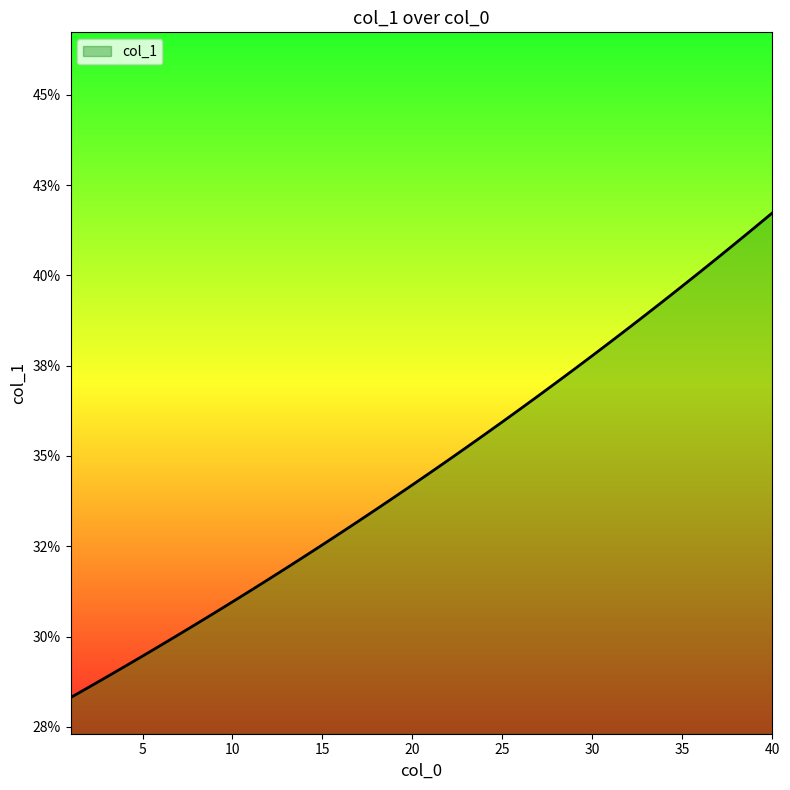

Does the chart have visible grid lines?

No